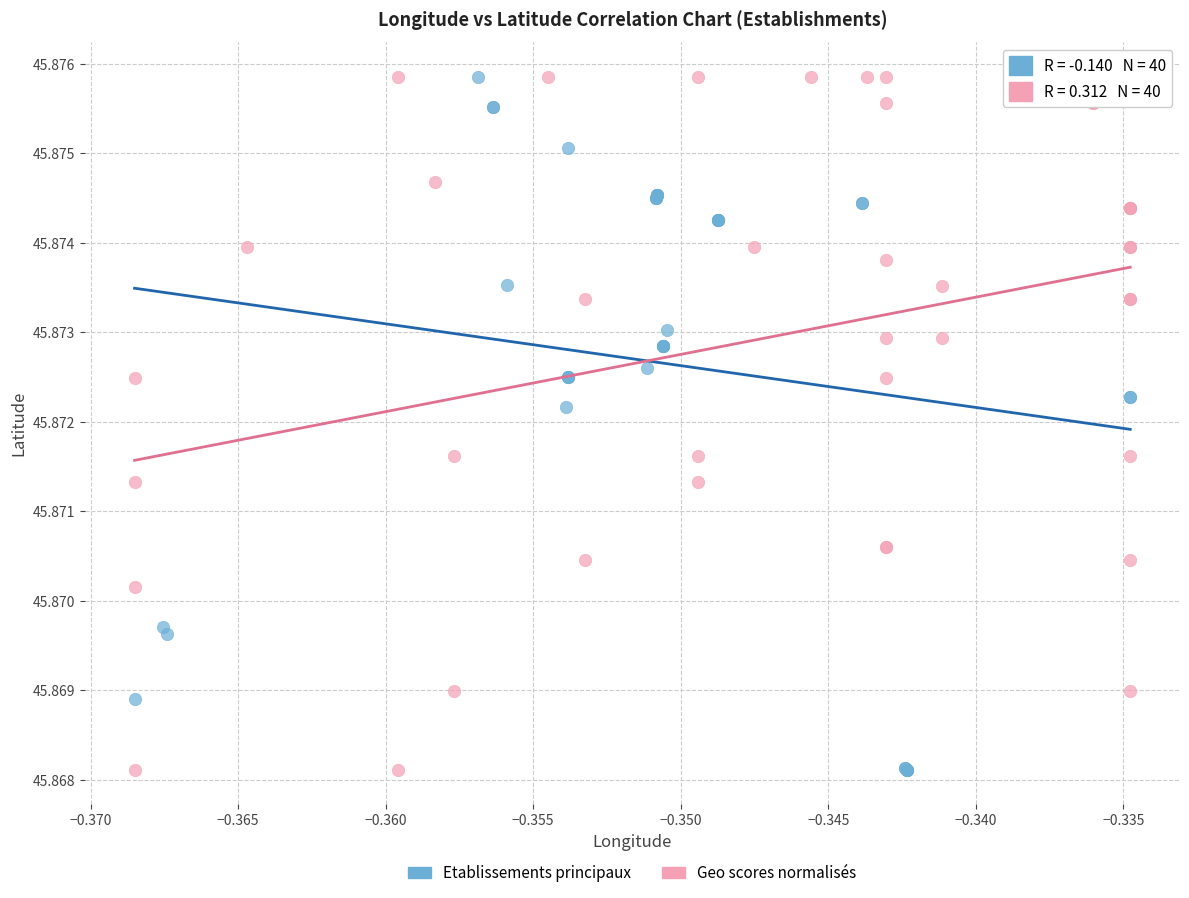

What are all the series names shown in the legend?

Etablissements principaux, Geo scores normalisés